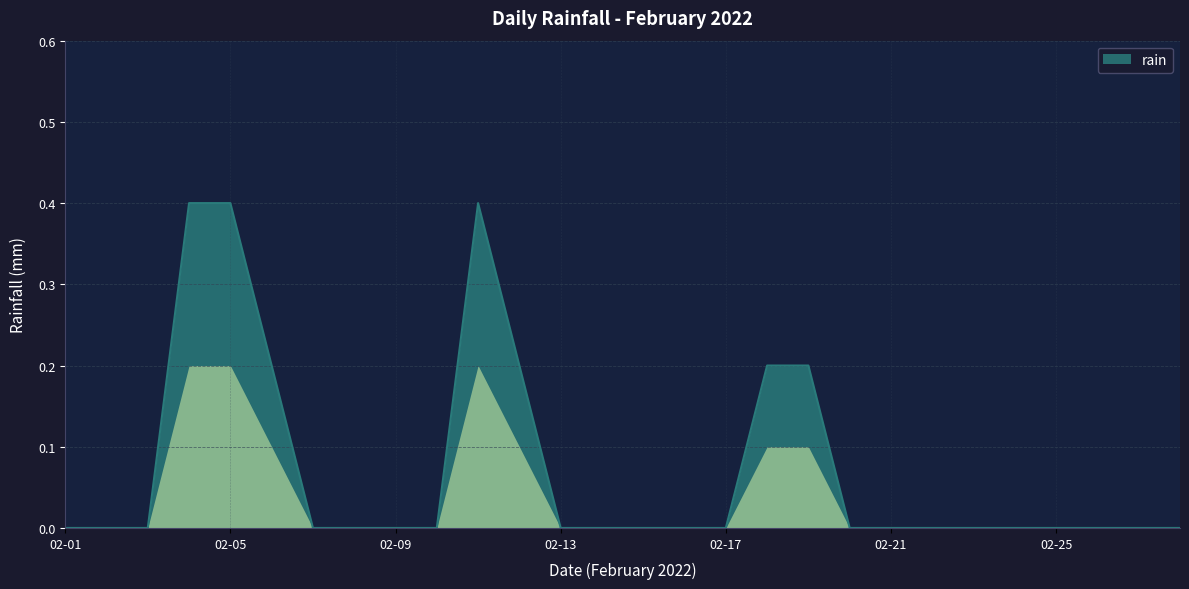

What is the difference between the maximum and minimum values?

0.4